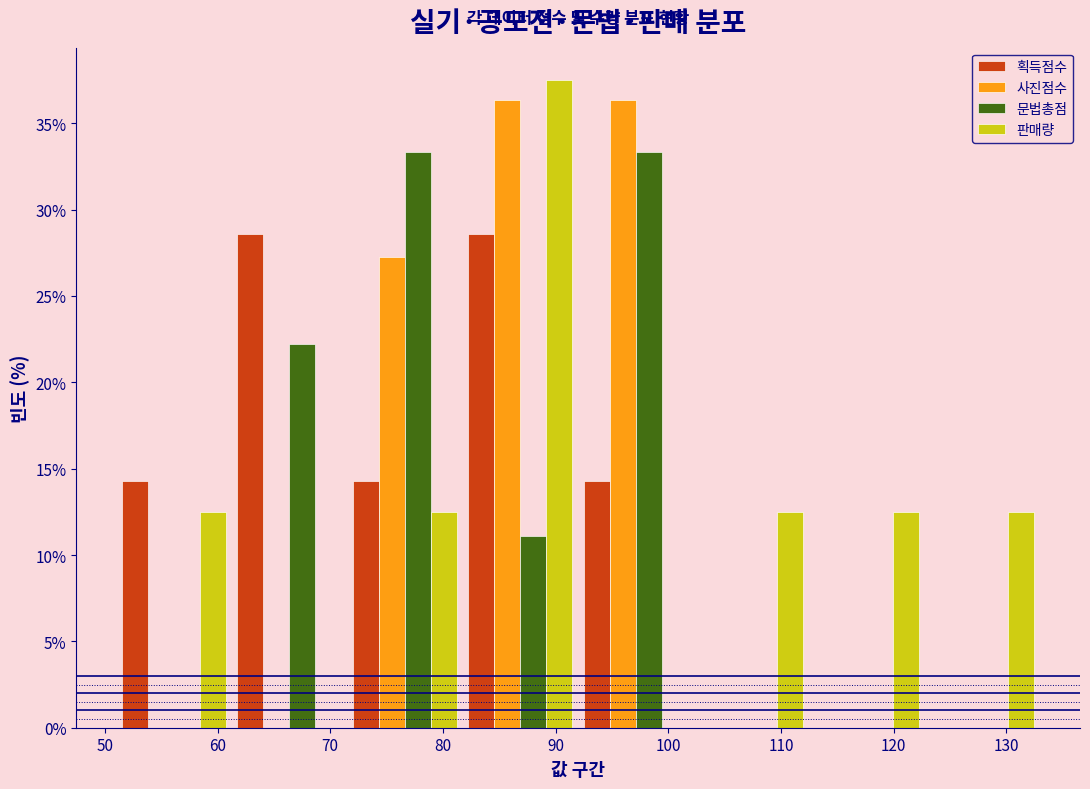

What is the height of the 획득점수 bar covering 61 to 72 on the x-axis? Neither the bar edges nor the heights are printed on the chart, so give them approximately, as read against the axes.

28.5